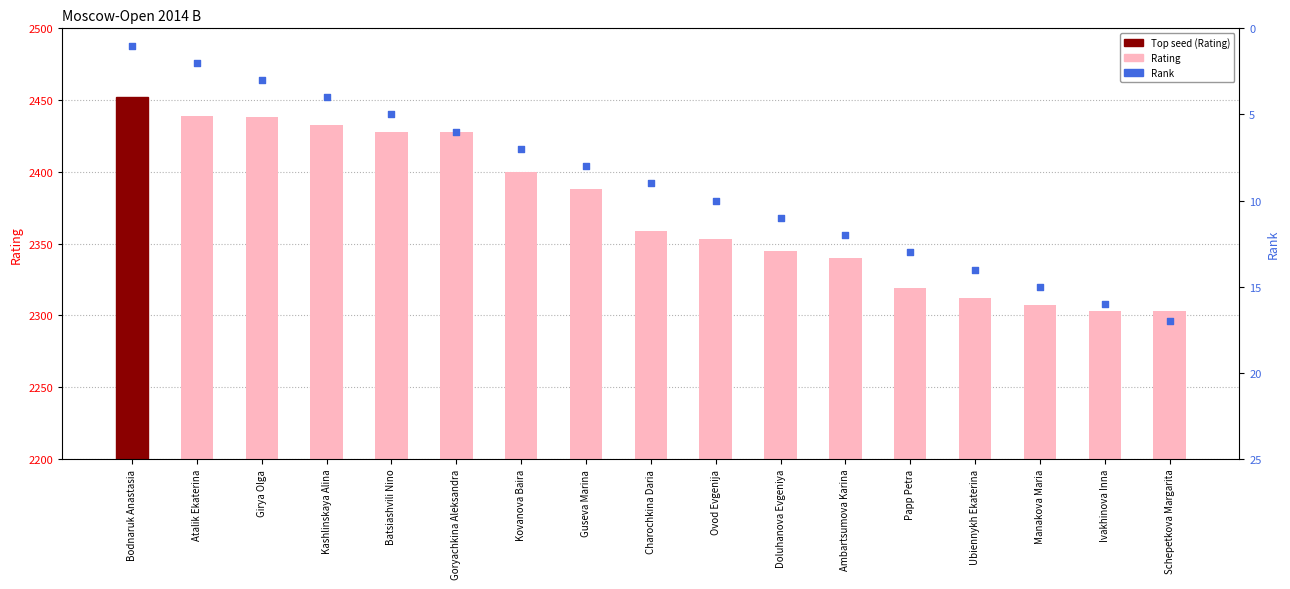

Which series contains the lowest Y value?

Rank